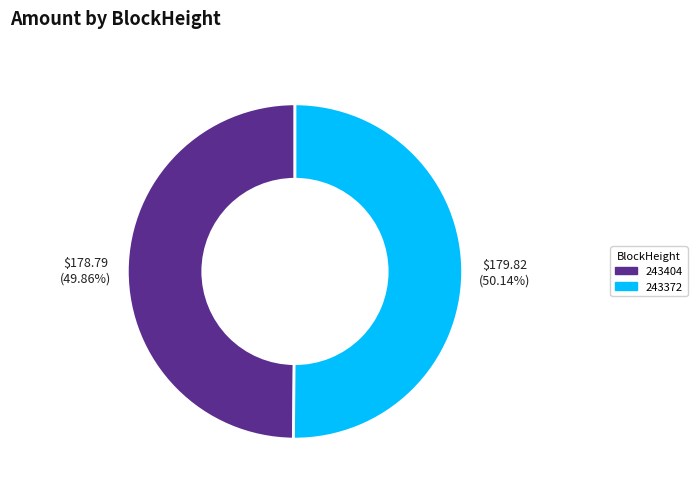

Combined, do 243372 and 243404 account for over 50%?

Yes